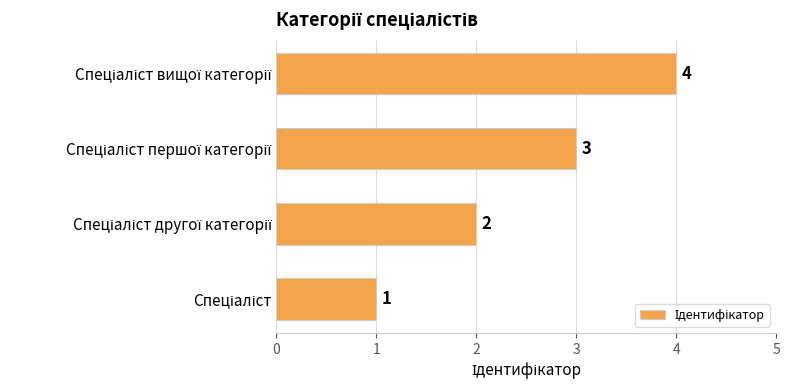

How many values are between 2 and 4?

3